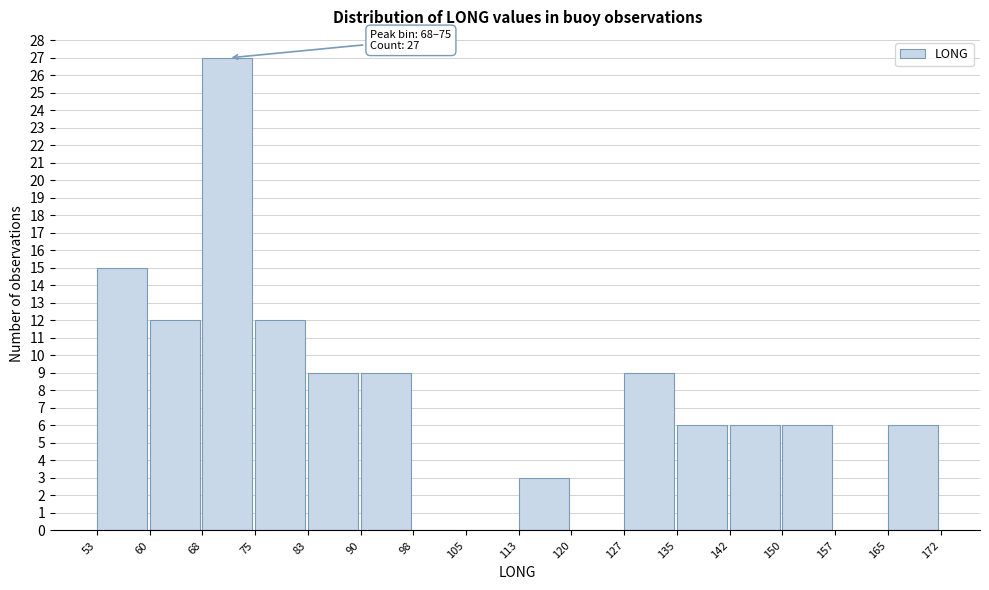

Which range on the x-axis has the tallest bar?

68 to 75